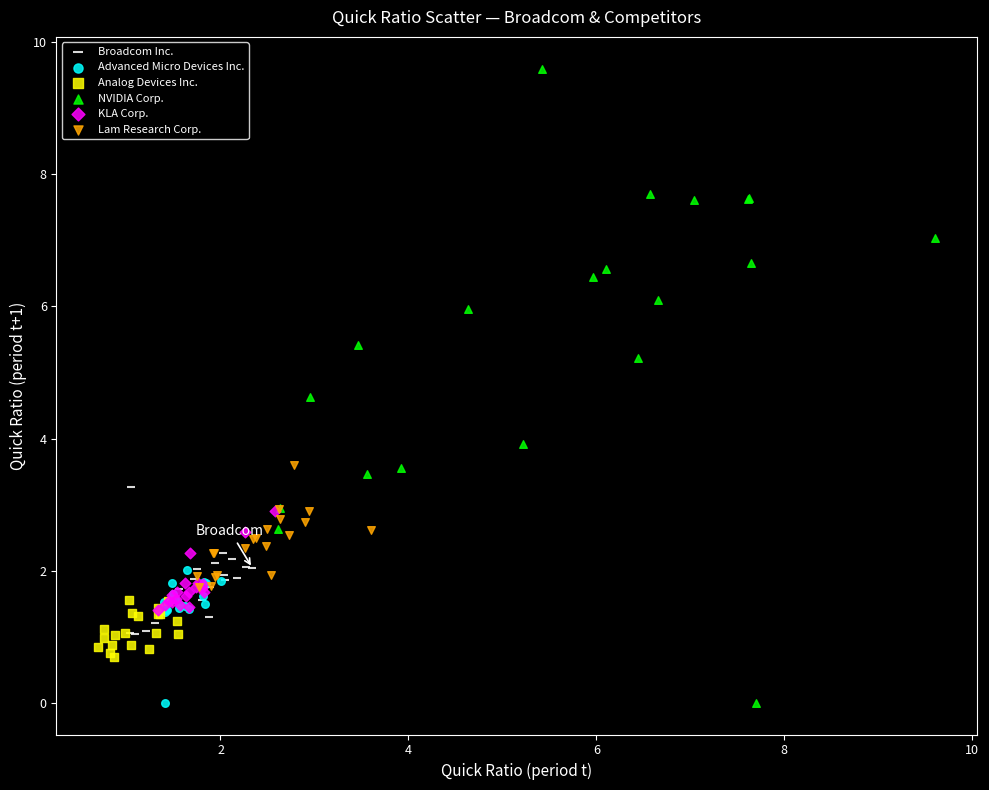

Which series contains the highest Y value?

NVIDIA Corp.